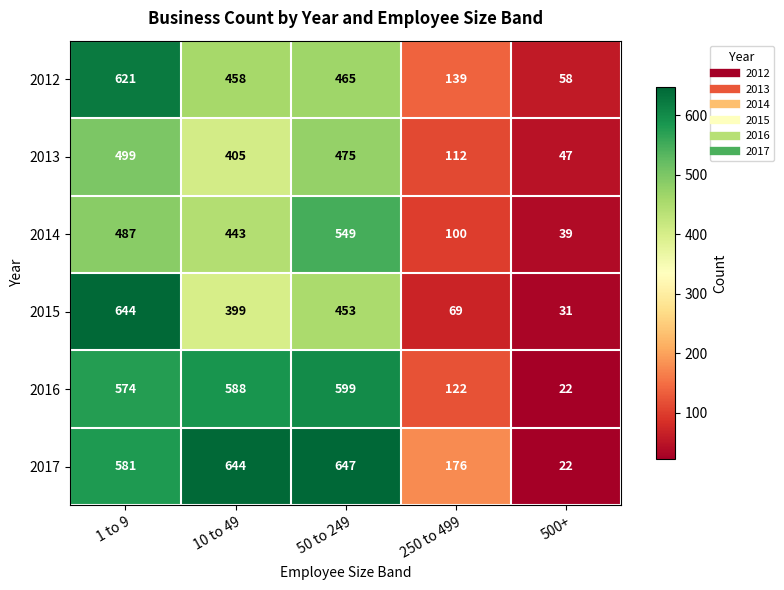

Which series has the largest range (max minus min)?

2017